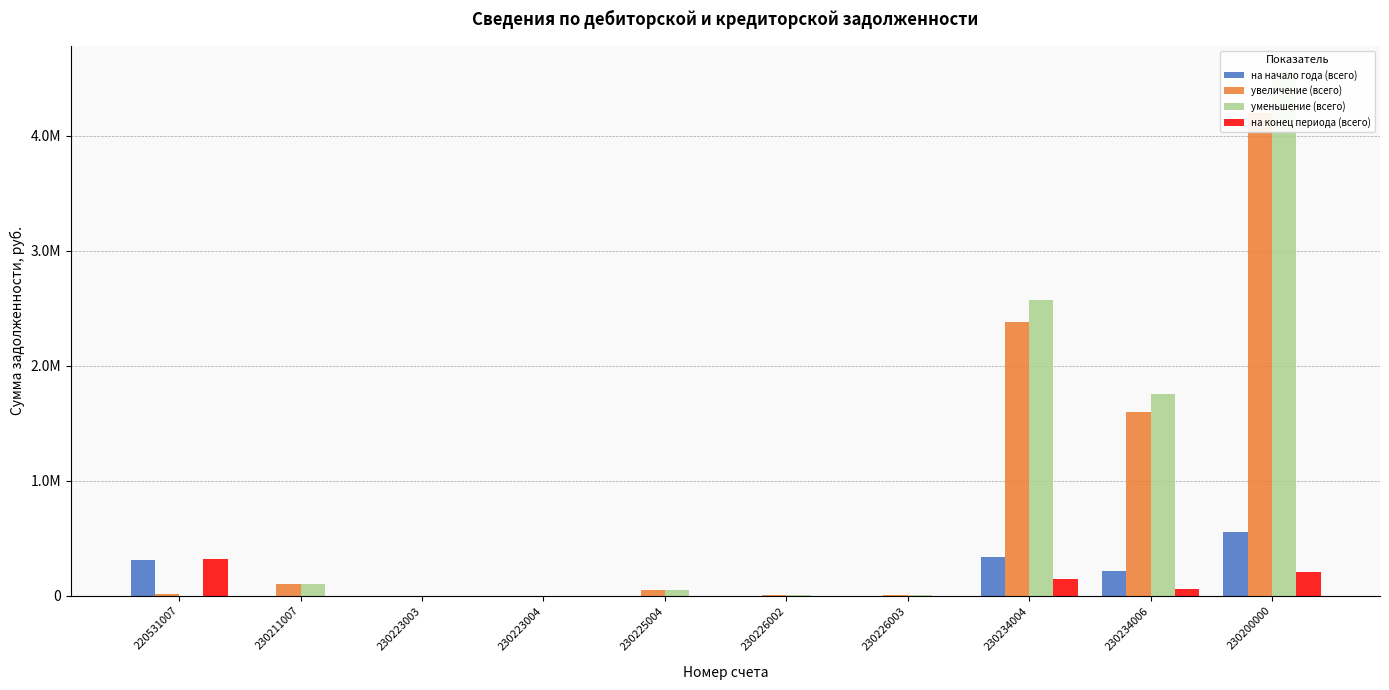

Between 230225004 and 230200000, which is larger?

230200000